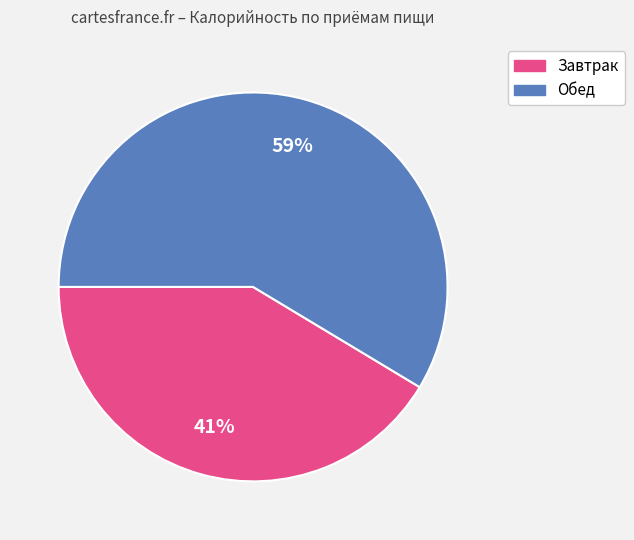

What is the largest slice in the pie chart?

Обед